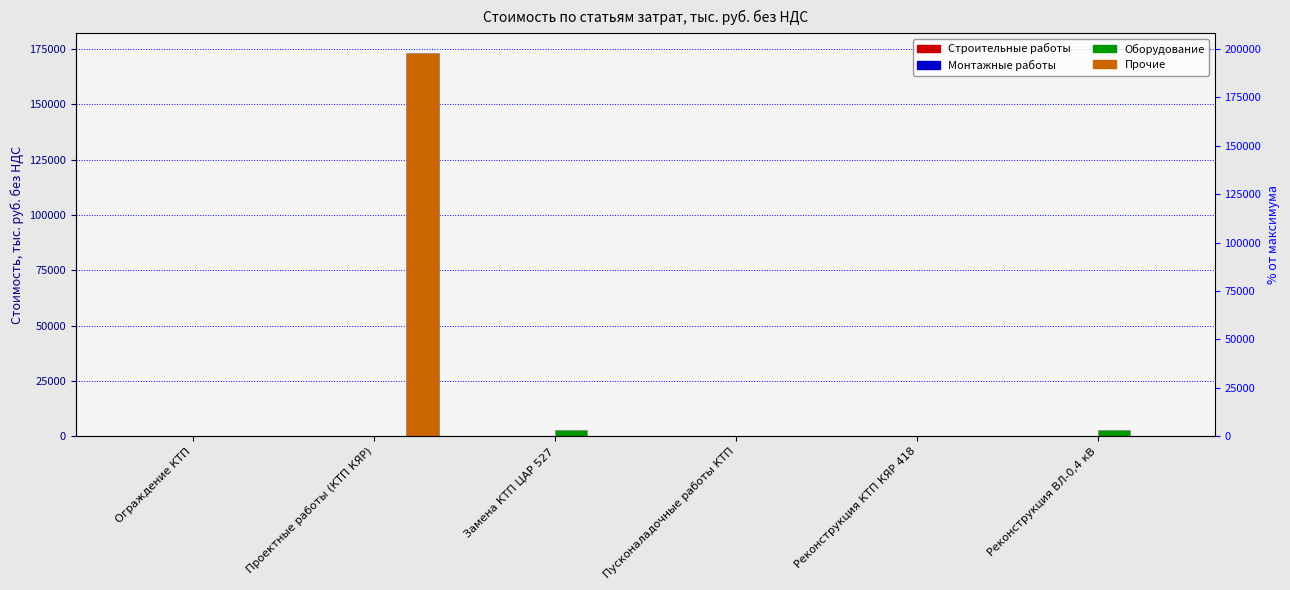

At which category is the sum across all series the highest?

Проектные работы (КТП КЯР)